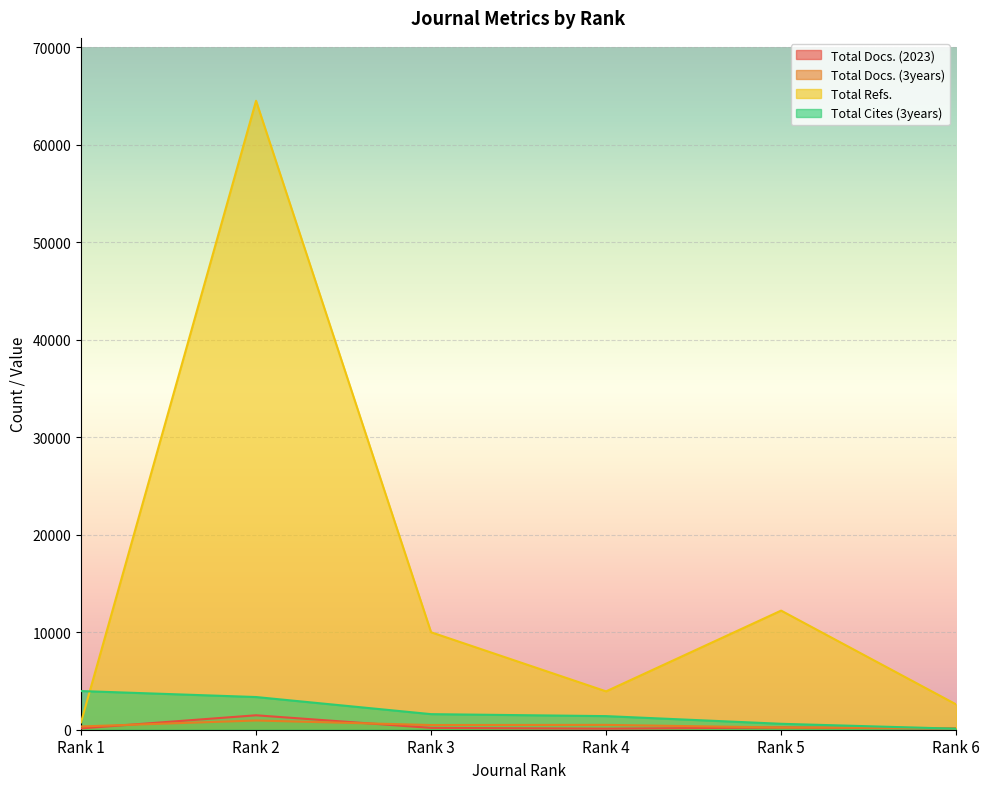

Does the chart display data point markers on the line(s)?

No